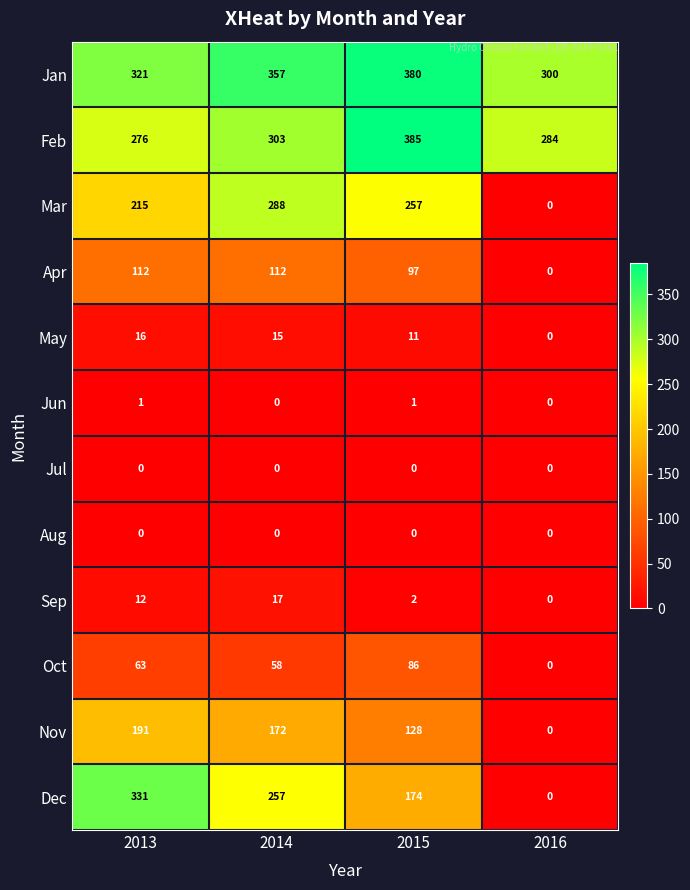

What is the sum of all Apr values?

321